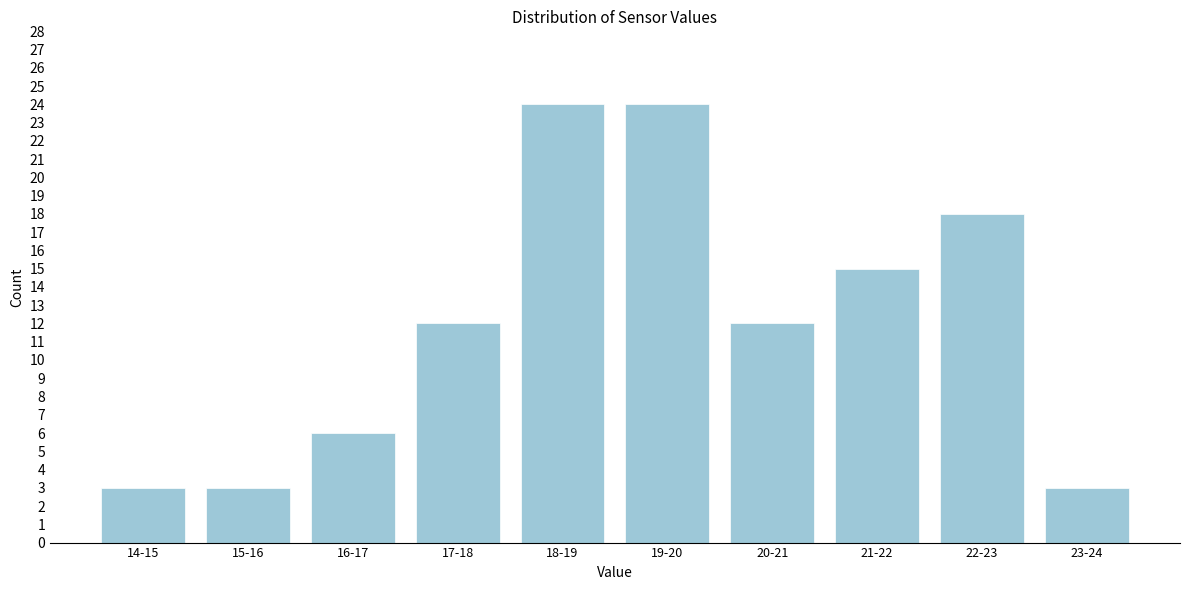

Reading left to right, transcribe all the data shown in this chart.

14-15=3	15-16=3	16-17=6	17-18=12	18-19=24	19-20=24	20-21=12	21-22=15	22-23=18	23-24=3